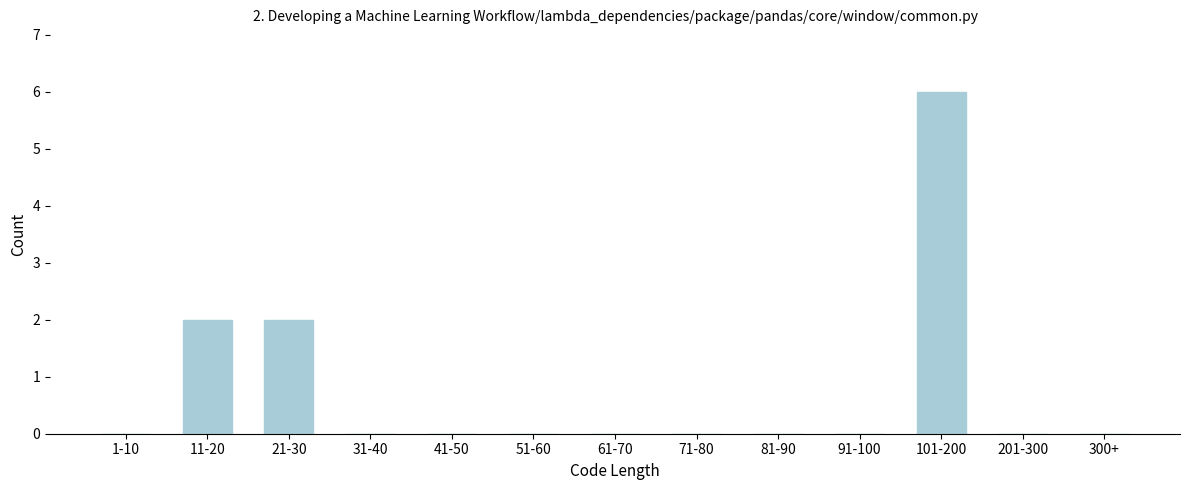

Reading left to right, extract all data points from this chart.

1-10=0	11-20=2	21-30=2	31-40=0	41-50=0	51-60=0	61-70=0	71-80=0	81-90=0	91-100=0	101-200=6	201-300=0	300+=0